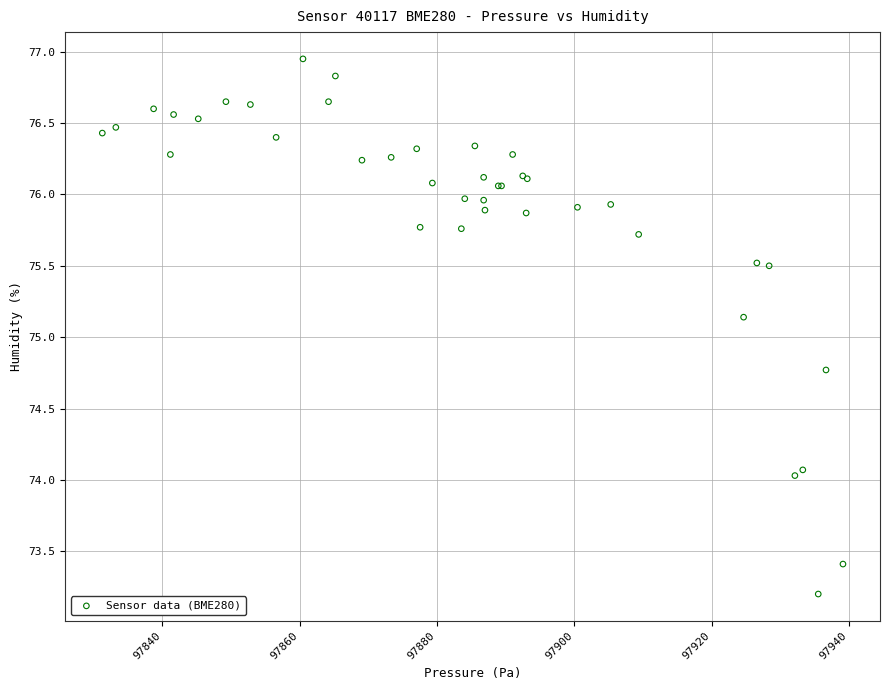

What Y value in the scatter plot is closest to 75?

75.1